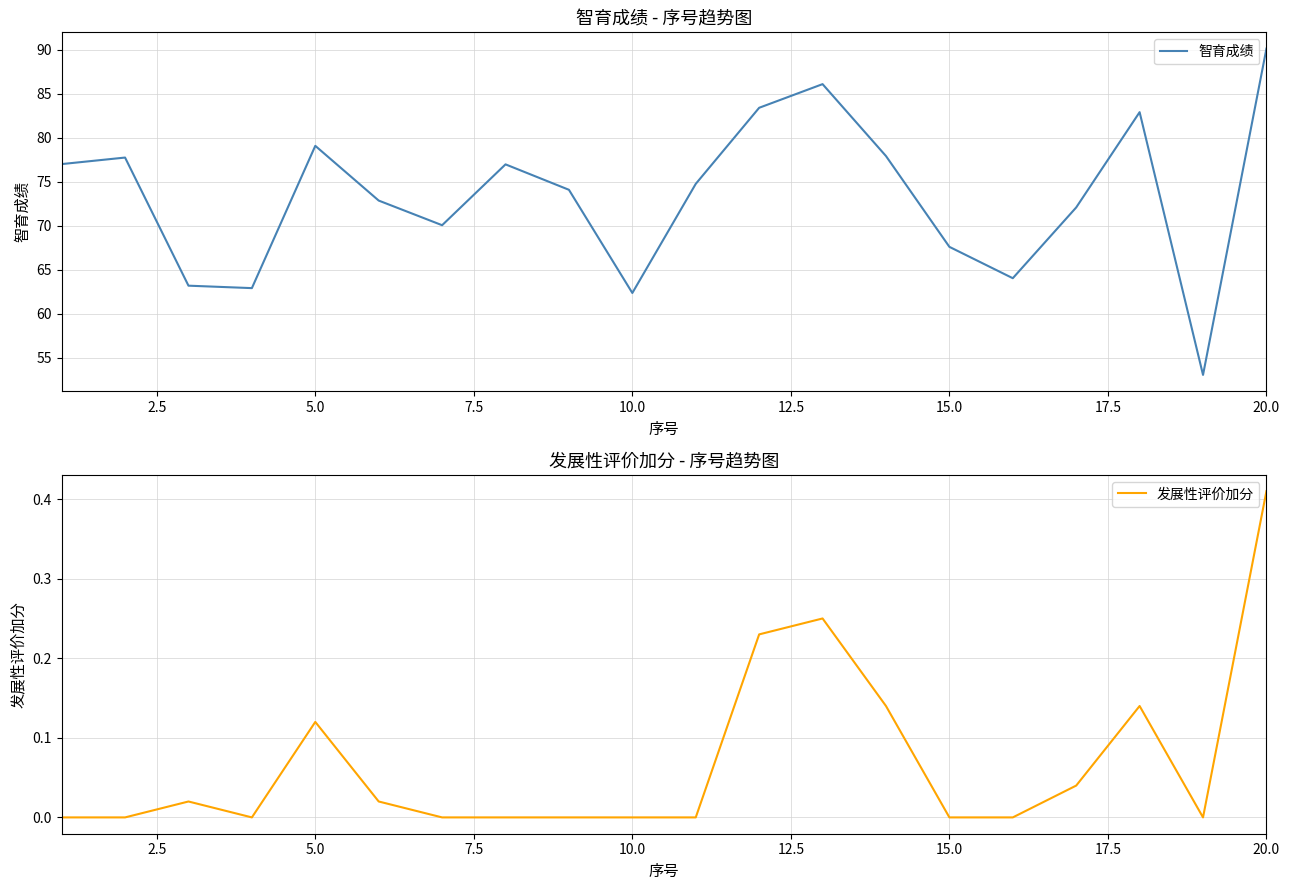

True or false: 智育成绩 has a value of 62.4 at 10.0.

True